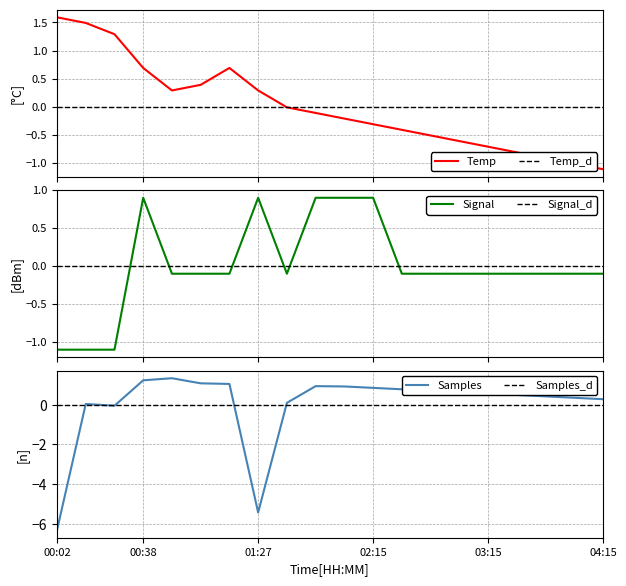

How many intersections are there between Samples and Temp?

3